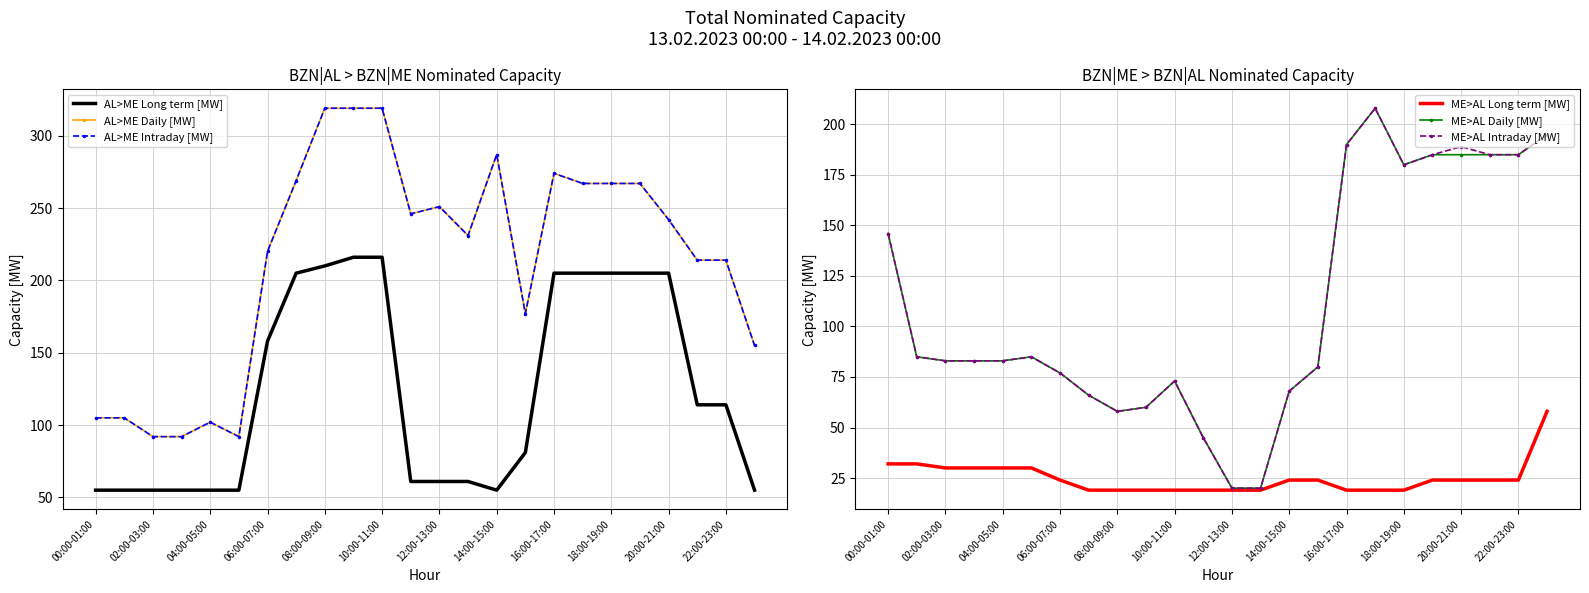

Is it true that ME>AL Long term [MW] equals 35 at 06:00-07:00?

False